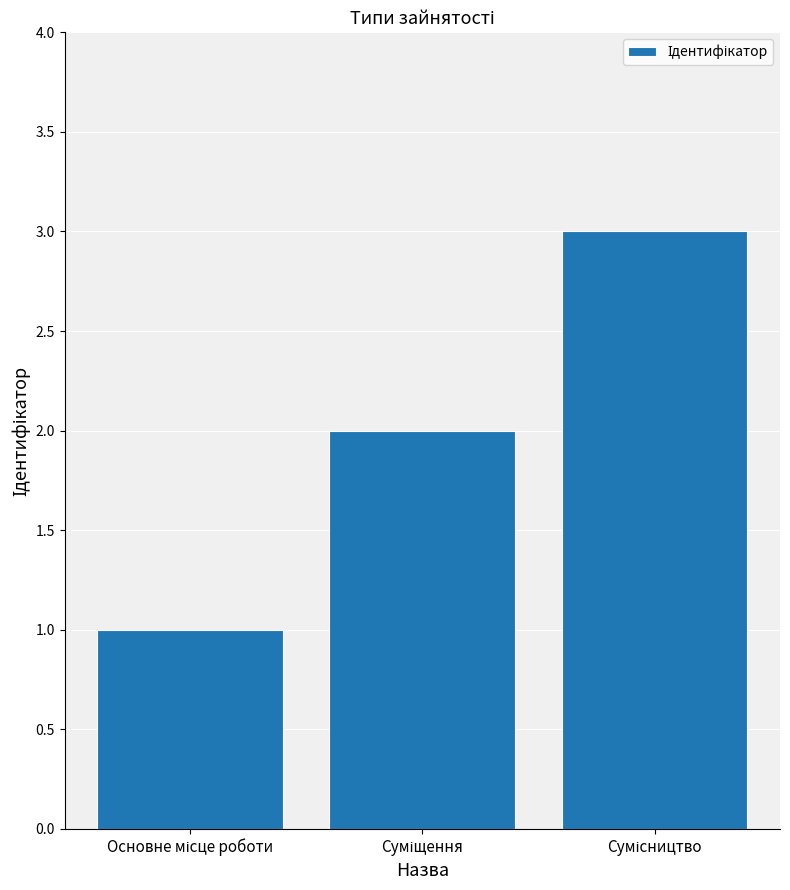

What is the maximum value shown in the chart?

3